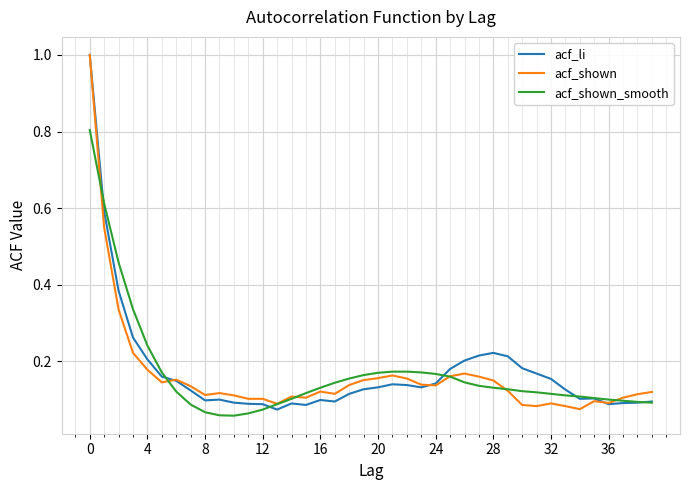

Does the chart have visible grid lines?

Yes